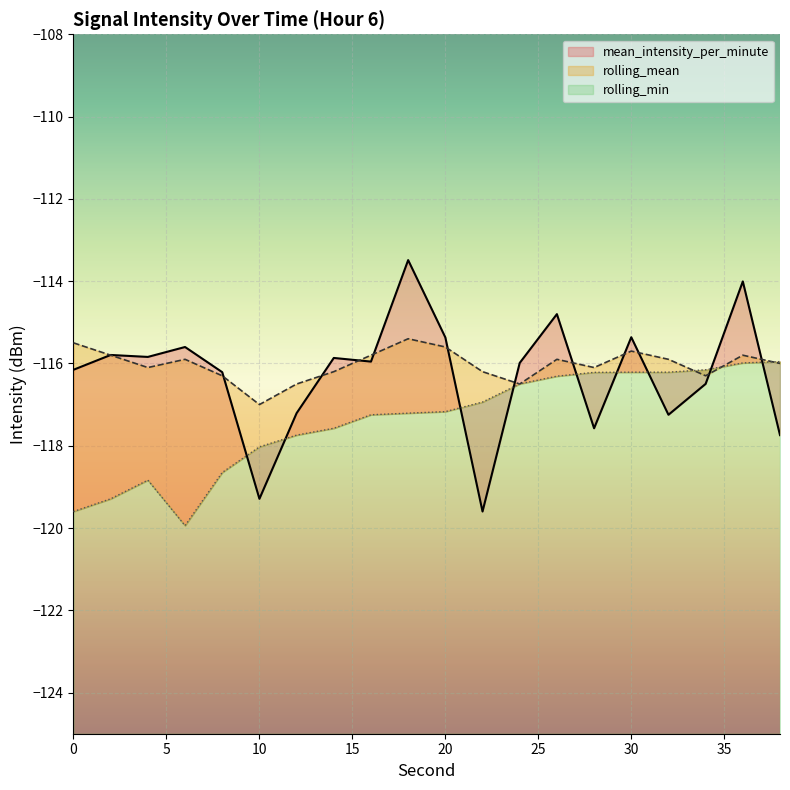

Reading right to left, list all the values displayed in this chart.

mean_intensity_per_minute: -117.7	-114.0	-116.5	-117.2	-115.4	-117.6	-114.8	-116.0	-119.6	-115.4	-113.5	-116.0	-115.9	-117.2	-119.3	-116.2	-115.6	-115.8	-115.8	-116.2
rolling_mean: -116.0	-115.8	-116.3	-115.9	-115.7	-116.1	-115.9	-116.5	-116.2	-115.6	-115.4	-115.8	-116.2	-116.5	-117.0	-116.3	-115.9	-116.1	-115.8	-115.5
rolling_min: -116.0	-116.0	-116.2	-116.2	-116.2	-116.2	-116.3	-116.5	-116.9	-117.2	-117.2	-117.2	-117.6	-117.7	-118.0	-118.7	-119.9	-118.8	-119.3	-119.6